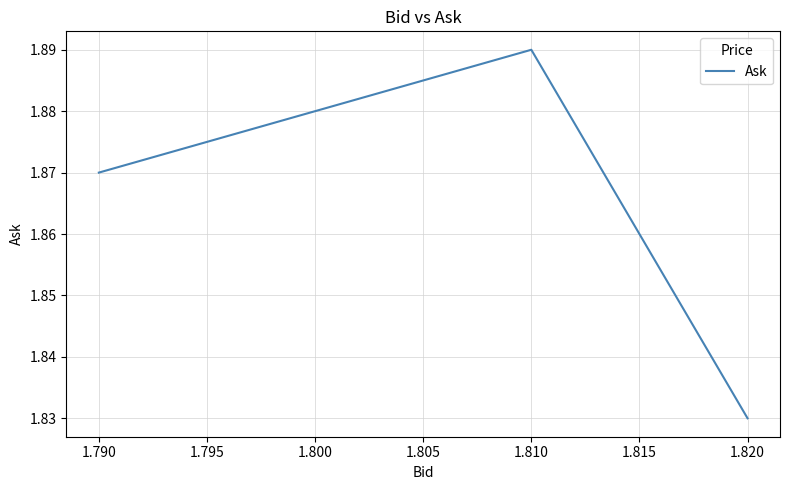

The value at 1.790 is 1.9. True or false?

True